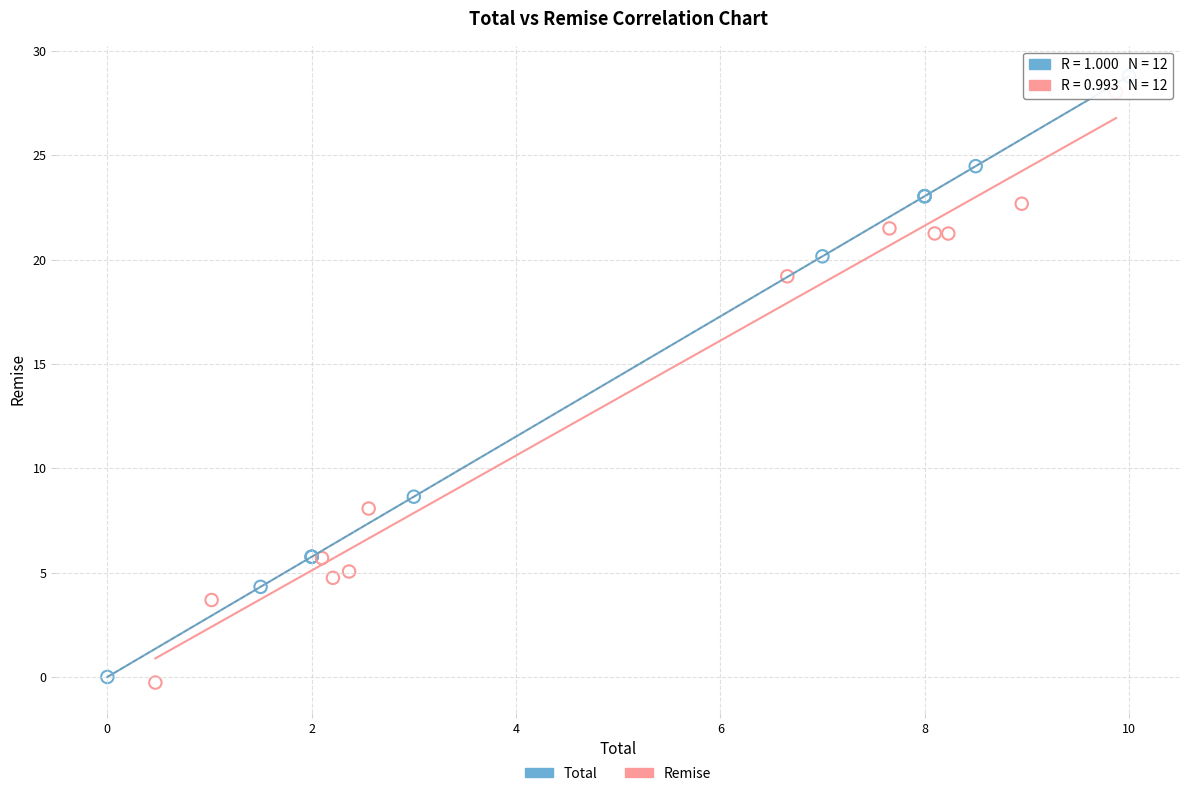

Which series has the largest Y range (max minus min)?

Total